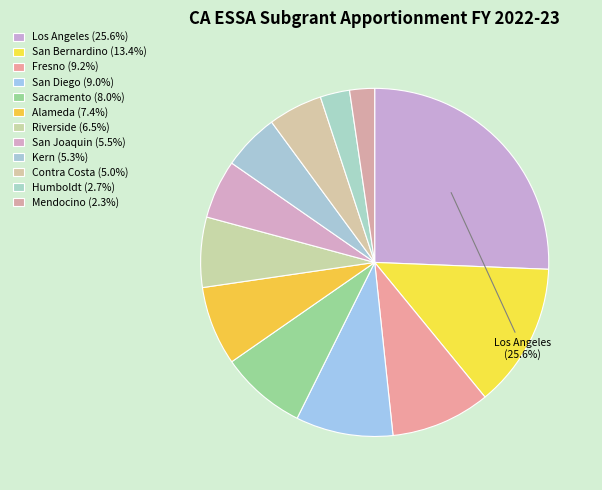

Rank the categories by value from lowest to highest.

Mendocino, Humboldt, Contra Costa, Kern, San Joaquin, Riverside, Alameda, Sacramento, San Diego, Fresno, San Bernardino, Los Angeles